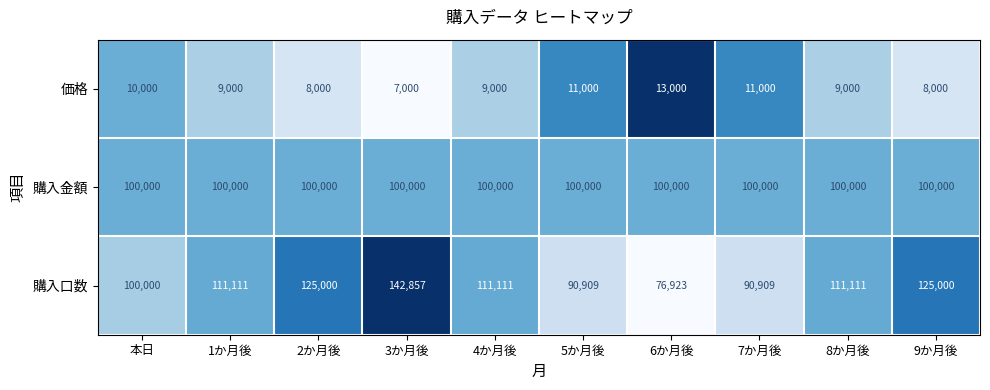

At 9か月後, list the series in order from largest to smallest.

購入口数, 購入金額, 価格